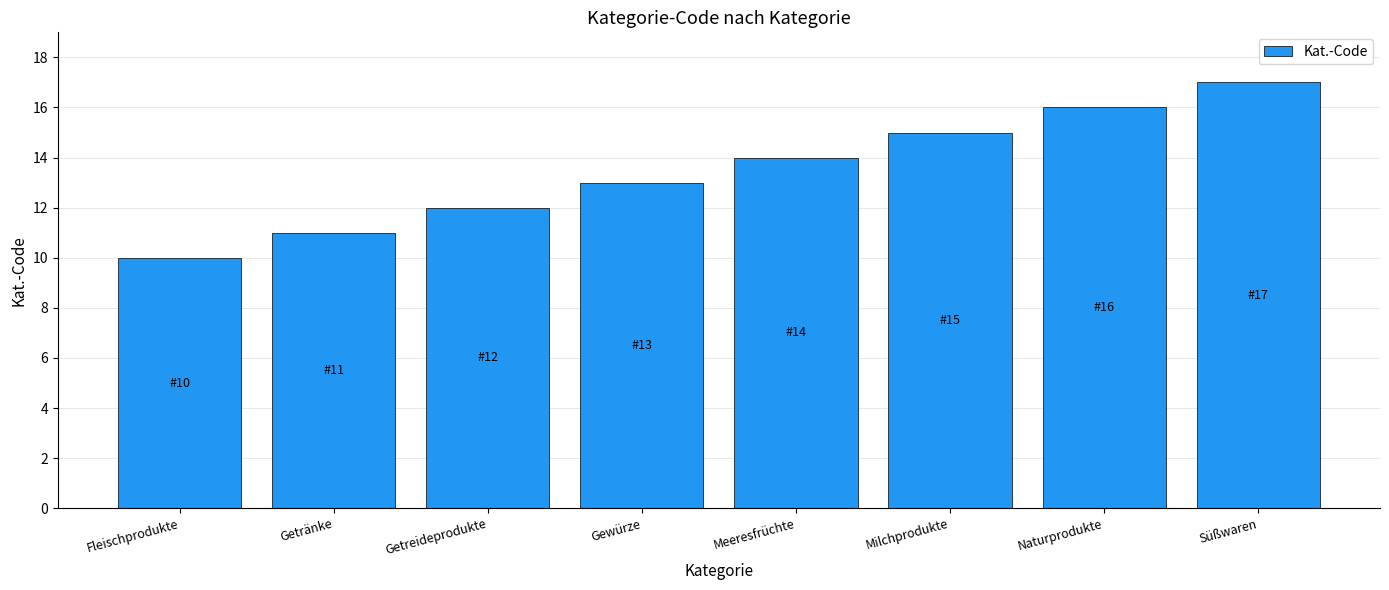

The chart shows a value of 10 at Fleischprodukte. True or false?

True